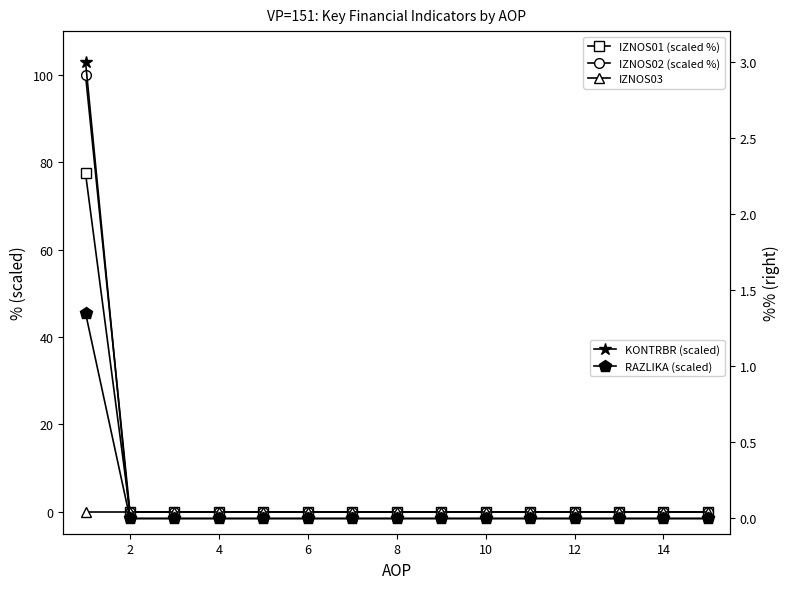

True or false: RAZLIKA (scaled) and IZNOS02 (scaled %) cross at least once.

False